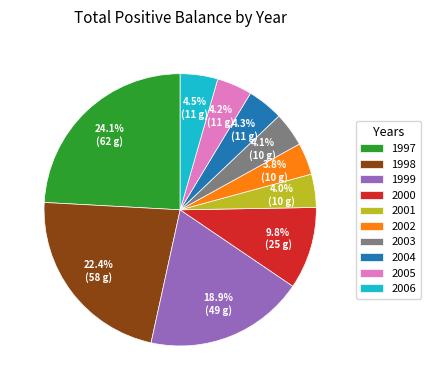

What percentage do 2002 and 2000 together represent?

13.6%